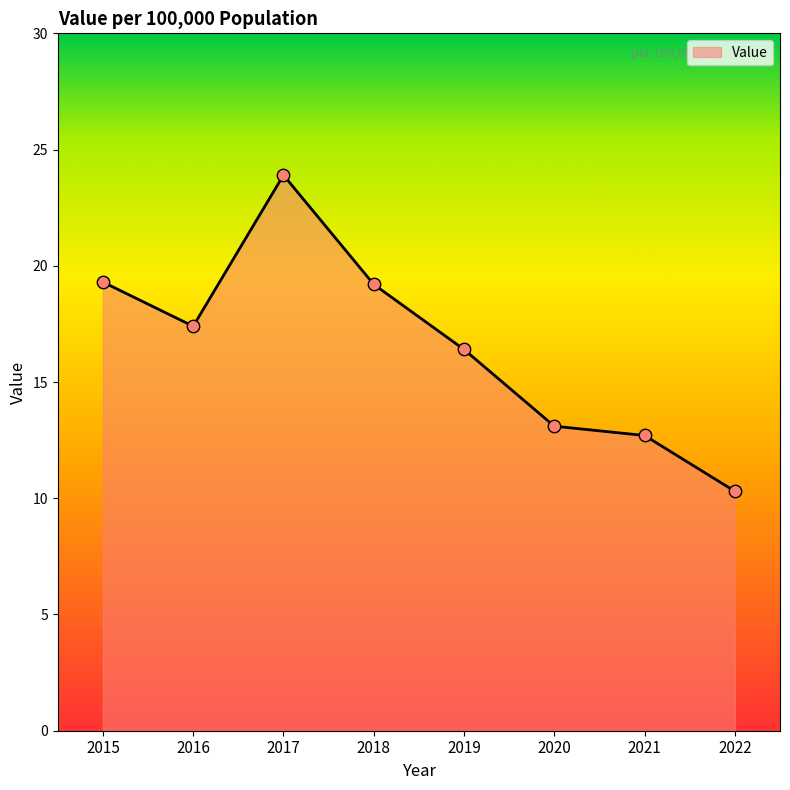

What is the change in value from 2016 to 2021?

-4.7